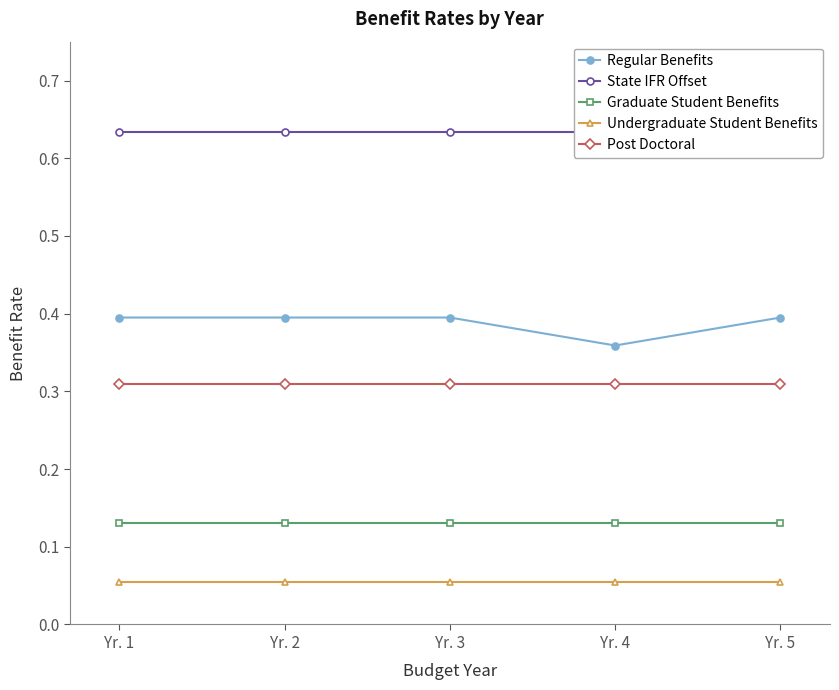

Is it true that Post Doctoral equals 0.6 at Yr. 3?

False